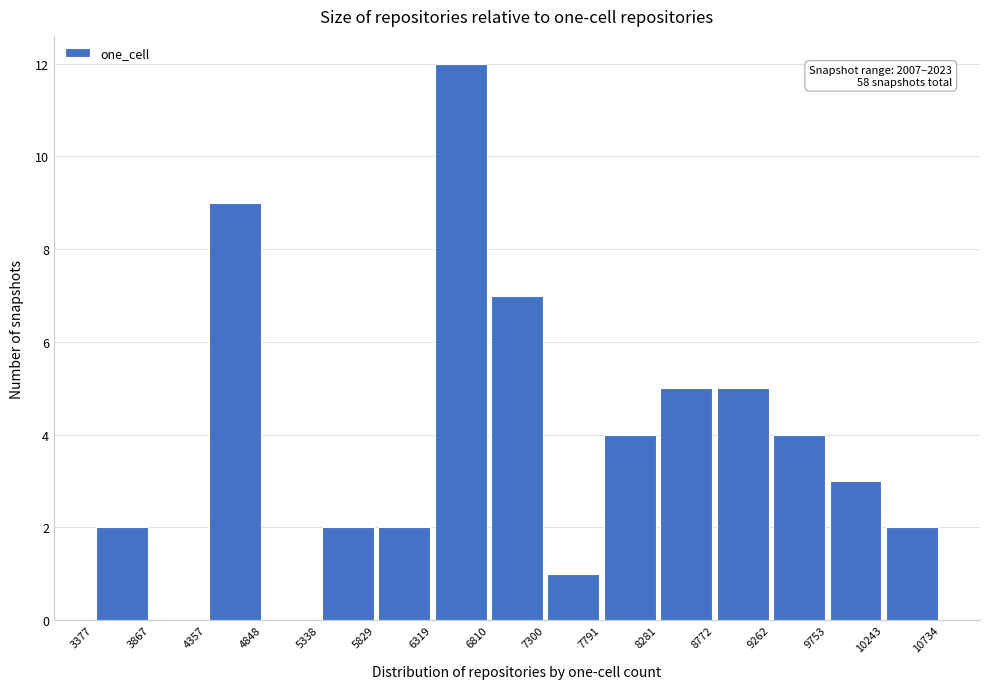

Over which range of the x-axis is the bar tallest?

6319 to 6810